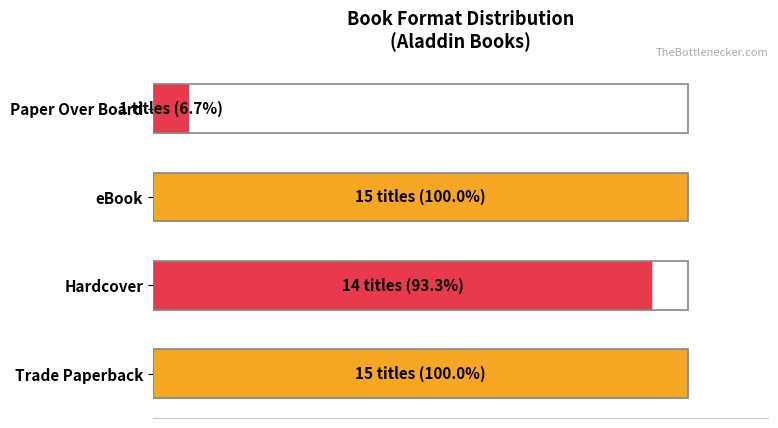

How many bars are there in total?

4